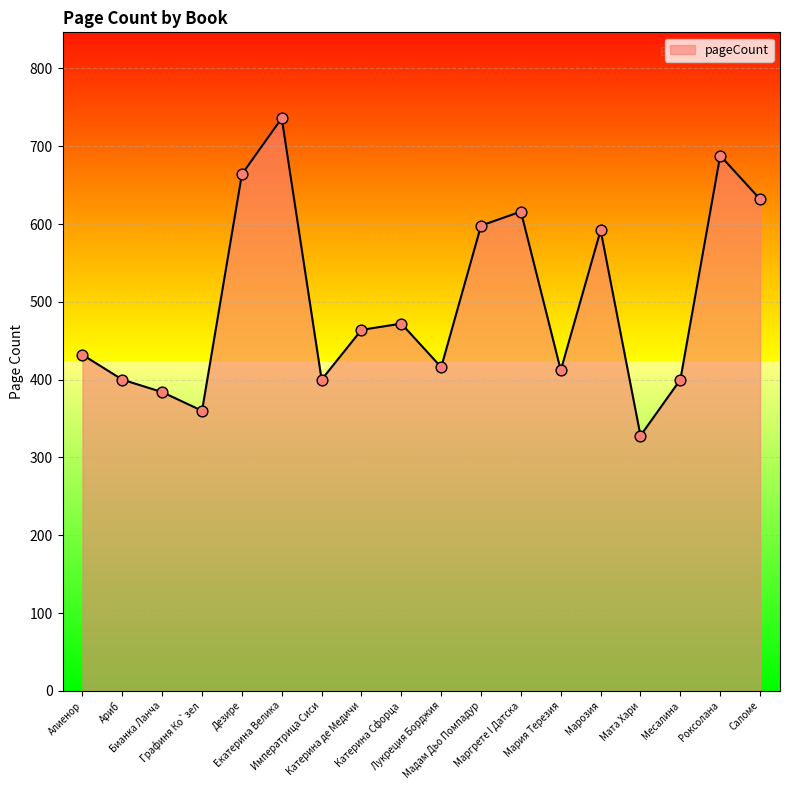

What is the change in value from Мадам Дьо Помпадур to Месалина?

-198